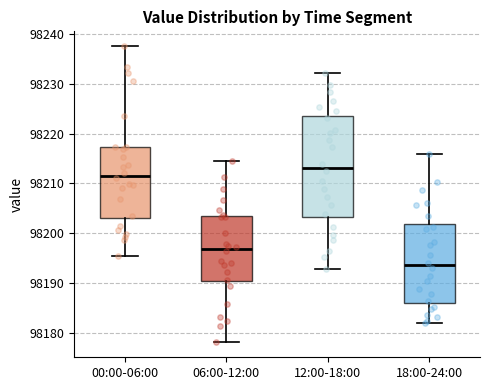

Reading left to right, read every box against the y-axis: the position of its median line, the range the box covers, and the ends of its whiskers. The values are not printed on the chart, so give them approximately, as read against the axis.

00:00-06:00: median 98212, box 98203 to 98217, whiskers 98195 to 98238
06:00-12:00: median 98197, box 98190 to 98203, whiskers 98178 to 98215
12:00-18:00: median 98213, box 98203 to 98223, whiskers 98193 to 98232
18:00-24:00: median 98194, box 98186 to 98202, whiskers 98182 to 98216